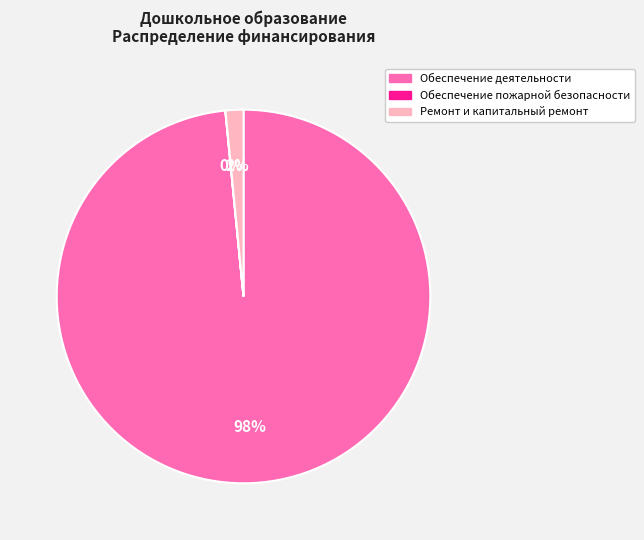

To the nearest percent, what is the difference between the largest and smallest slice percentages?

98%